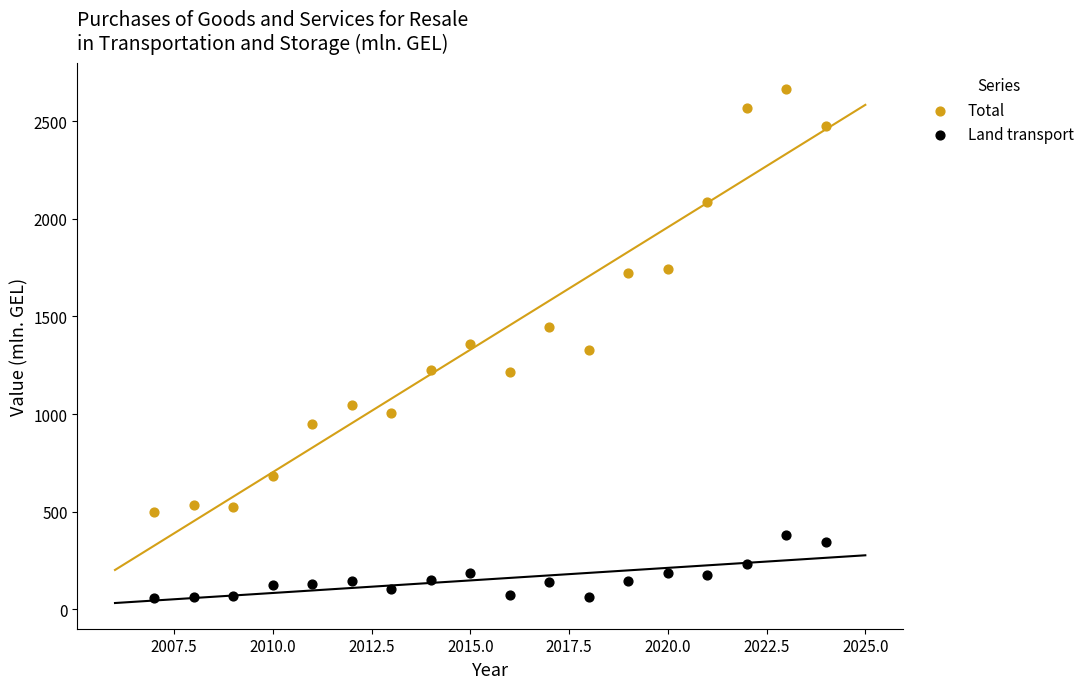

Which series reaches the maximum Y coordinate?

Total